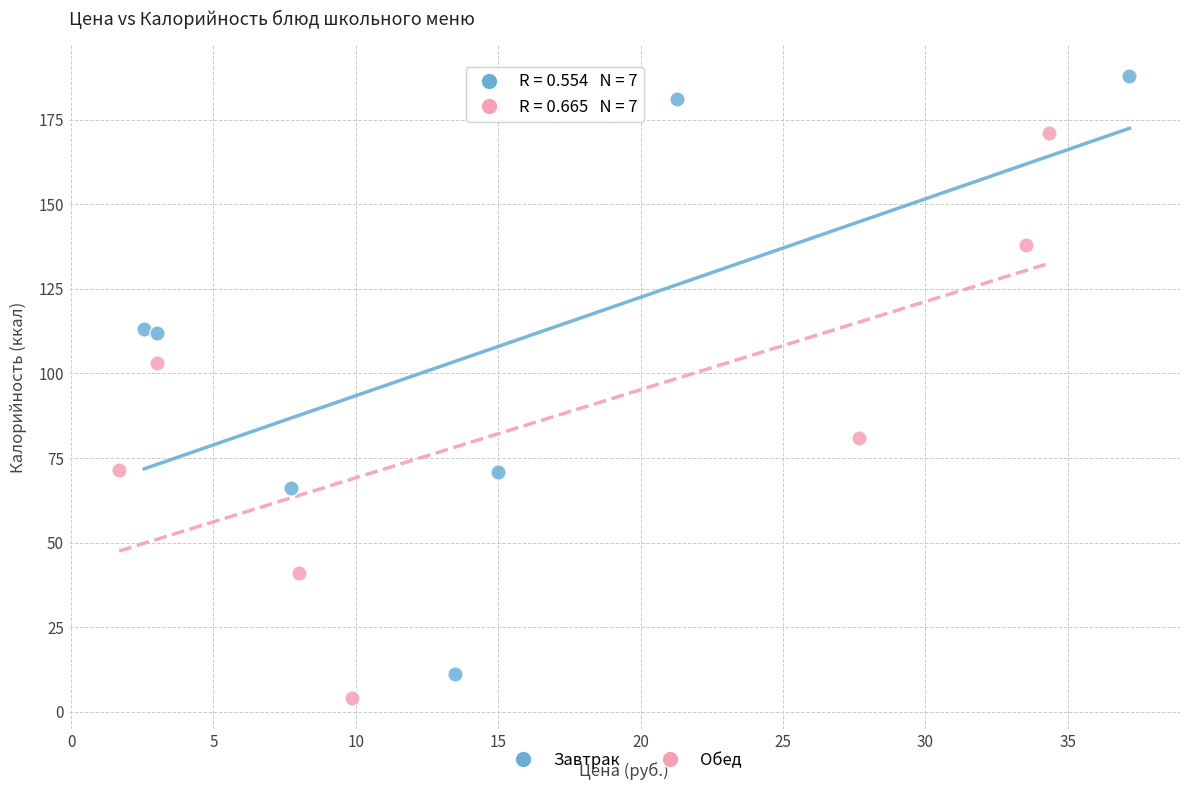

Which series reaches the maximum Y coordinate?

Завтрак